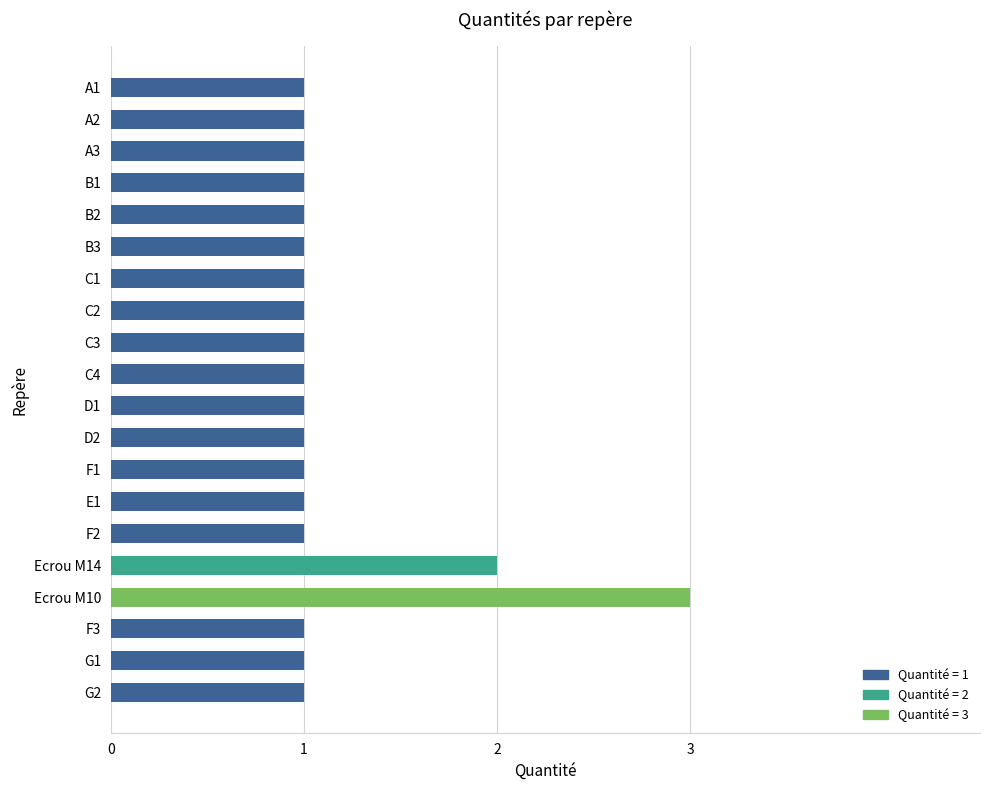

Count the values in the range 1 to 2.

19